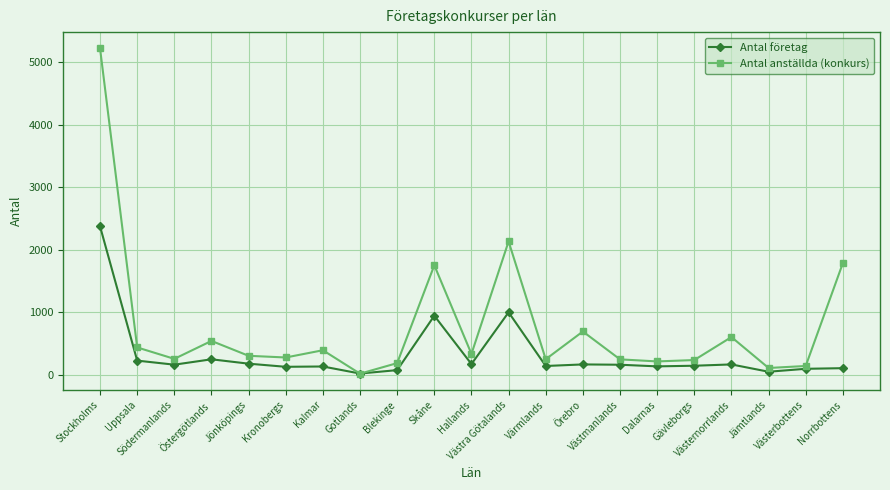

What is the spread (max minus min) of values at Örebro?

527